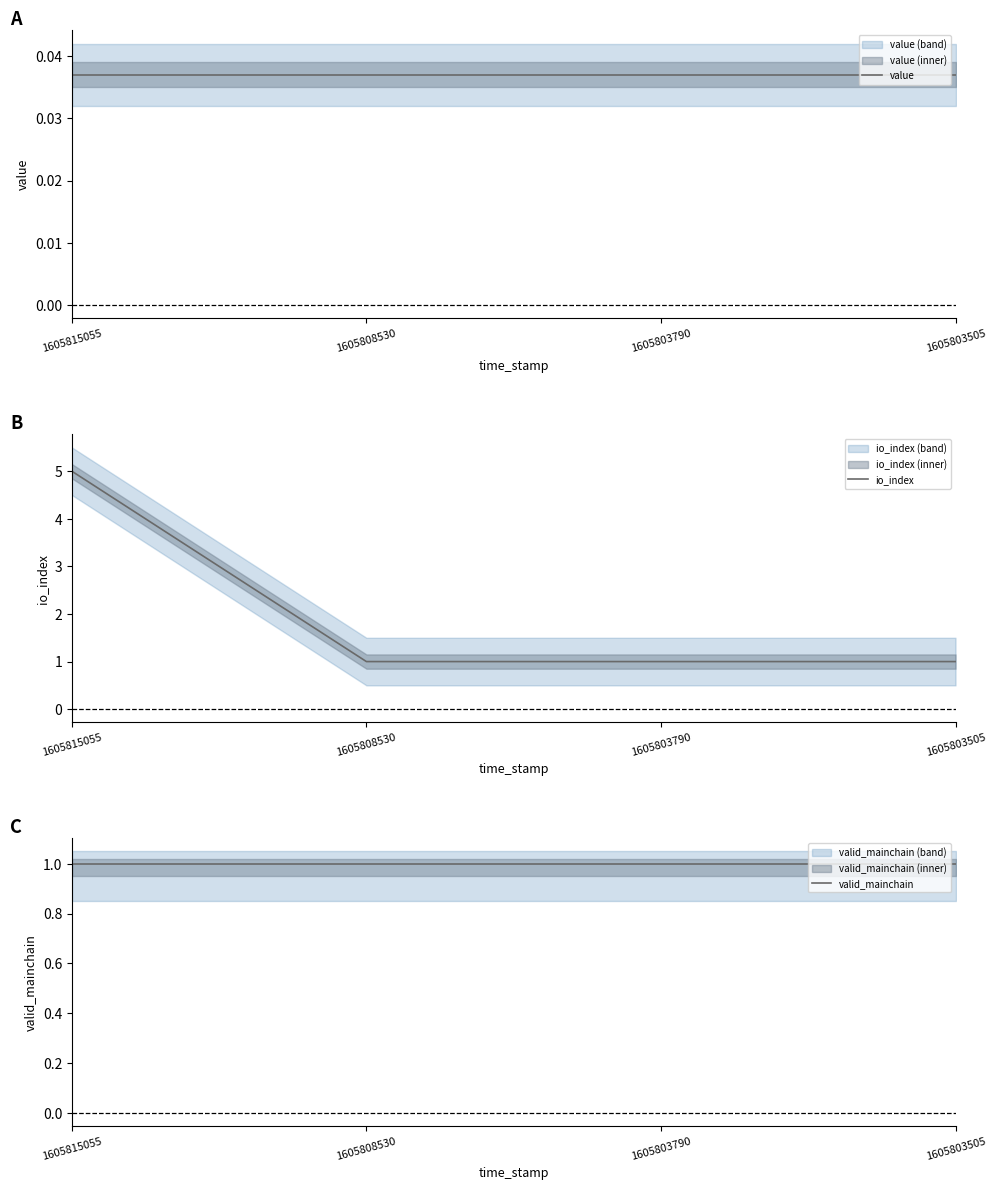

List the series in order of their overall mean, highest first.

io_index, valid_mainchain, value